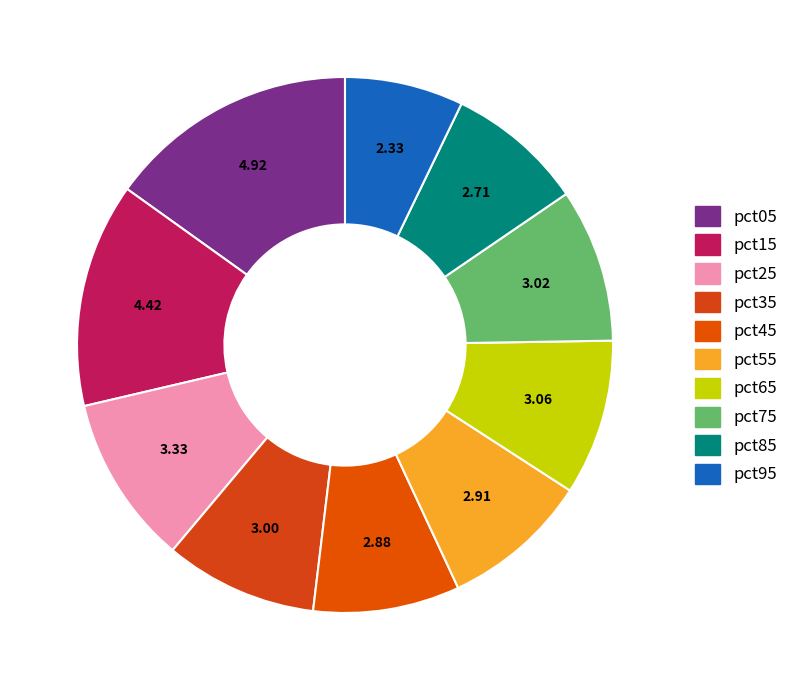

What is the change in value from pct25 to pct75?

-0.3